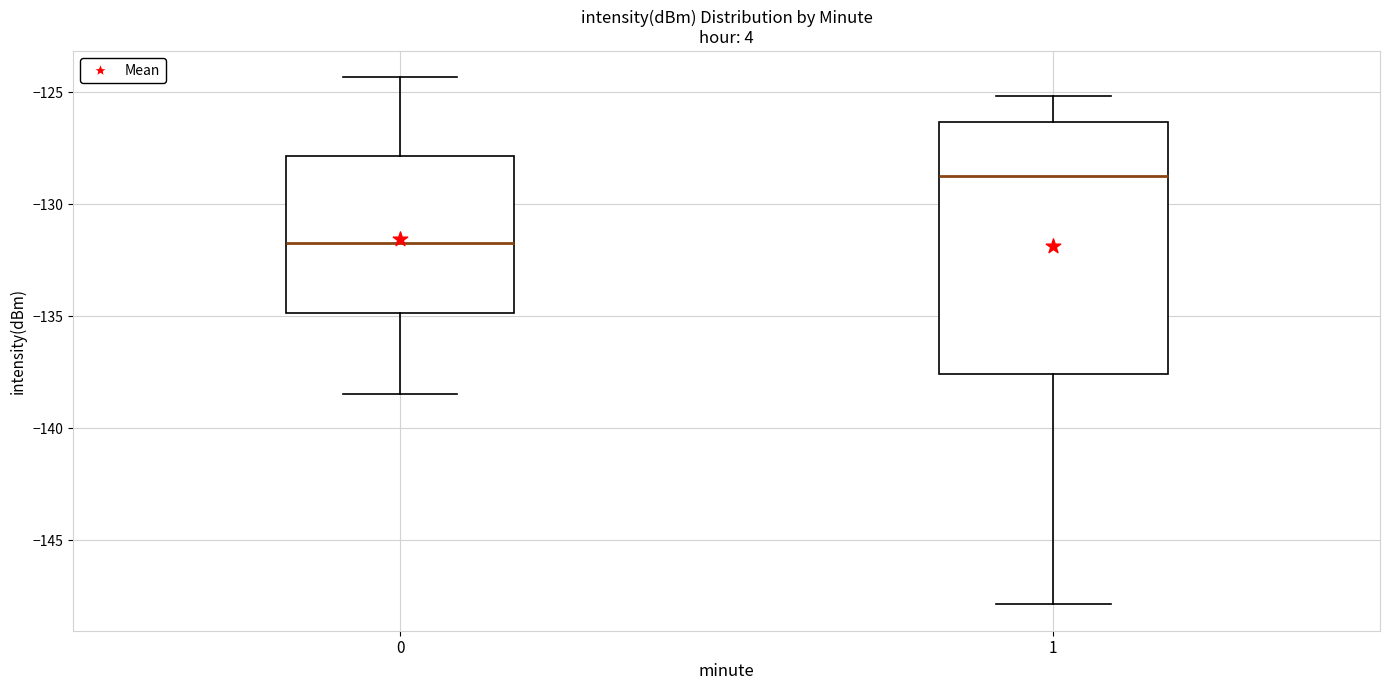

Which box has the lowest median line?

0